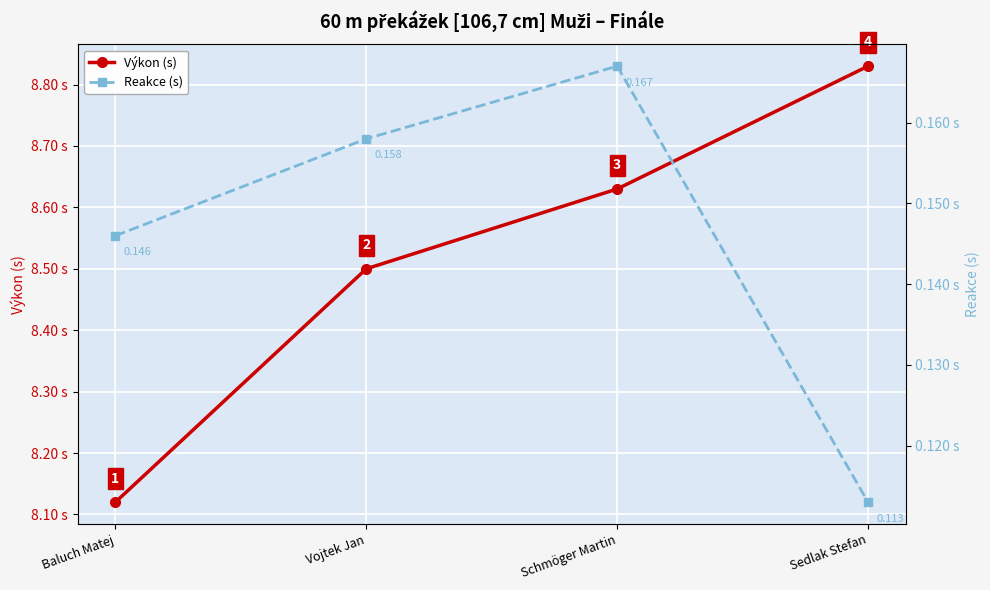

Reading right to left, extract all data points from this chart.

Výkon (s): 8.8	8.6	8.5	8.1
Reakce (s): 0.1	0.2	0.2	0.1